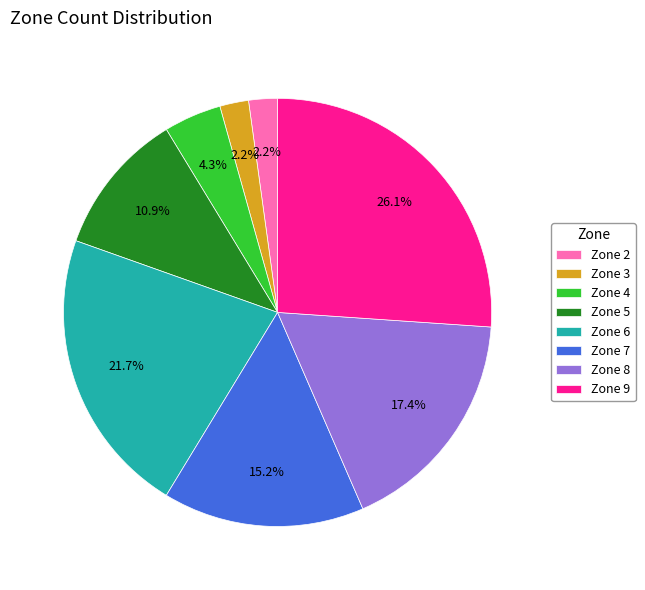

To the nearest percent, what is the combined percentage of Zone 7 and Zone 3?

17%